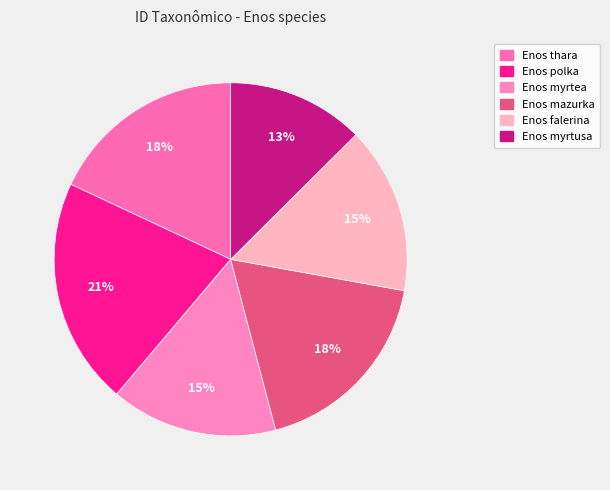

How many segments does this pie chart have?

6